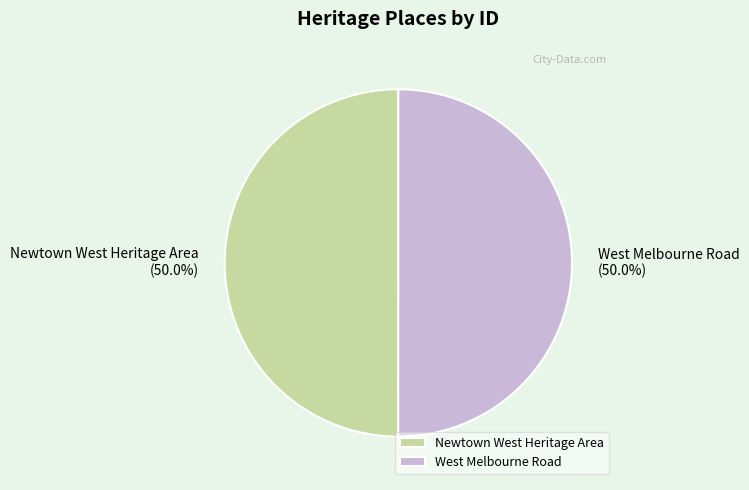

How many slices are in this pie chart?

2